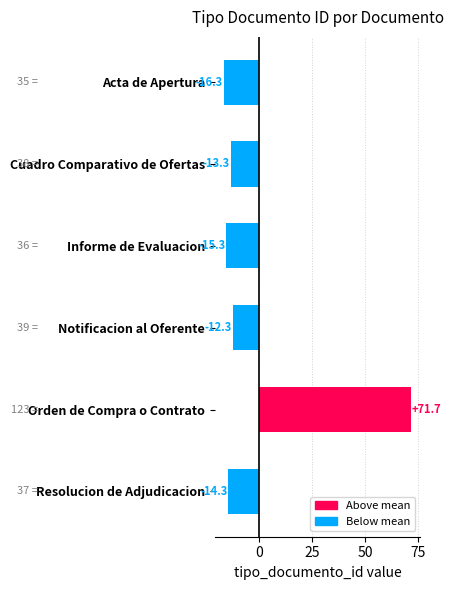

At which label is the value closest to 27?

Notificacion al Oferente